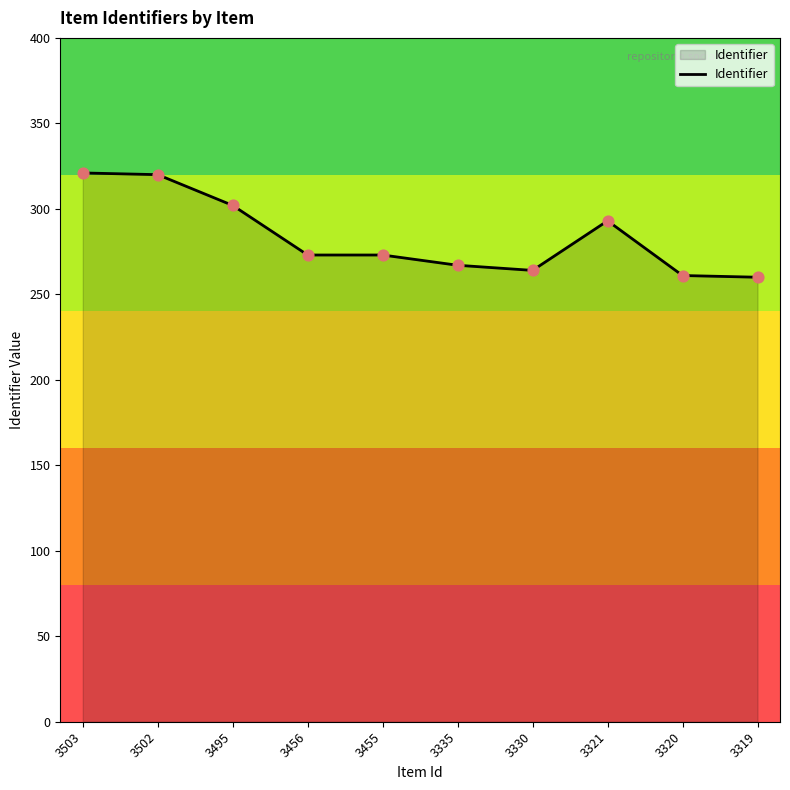

What is the change in value from 3502 to 3455?

-47